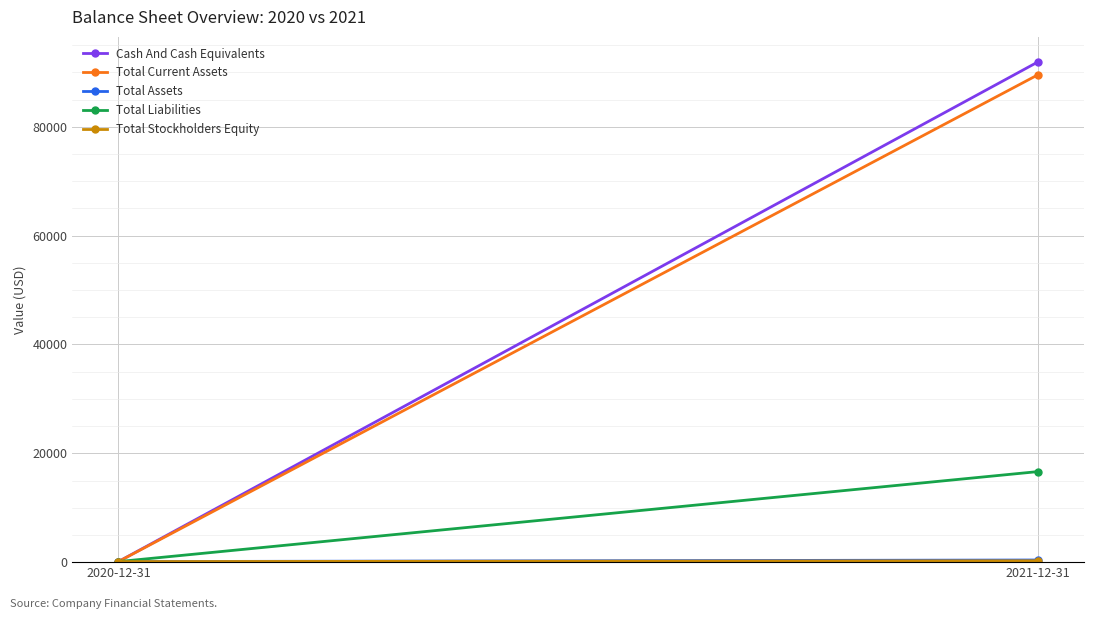

Reading left to right, list all the values displayed in this chart.

Cash And Cash Equivalents: 2020-12-31=100.0	2021-12-31=91935.9
Total Current Assets: 2020-12-31=100.0	2021-12-31=89571.7
Total Assets: 2020-12-31=100.0	2021-12-31=393.6
Total Liabilities: 2020-12-31=100.0	2021-12-31=16640.8
Total Stockholders Equity: 2020-12-31=100.0	2021-12-31=248.4